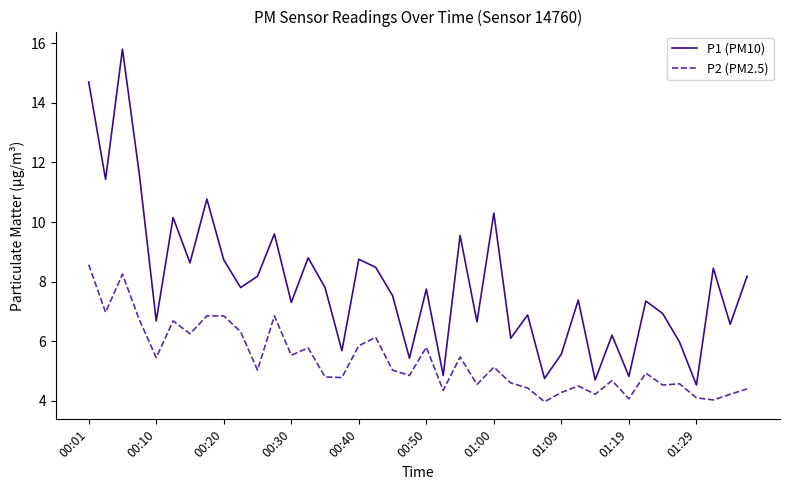

Which series has the largest range (max minus min)?

P1 (PM10)